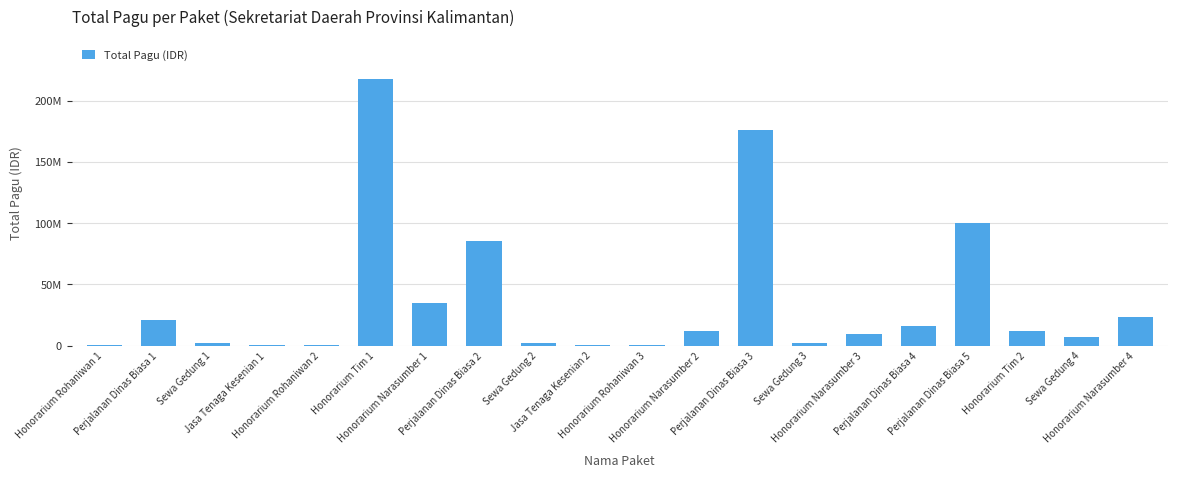

What is the maximum value shown in the chart?

217200000